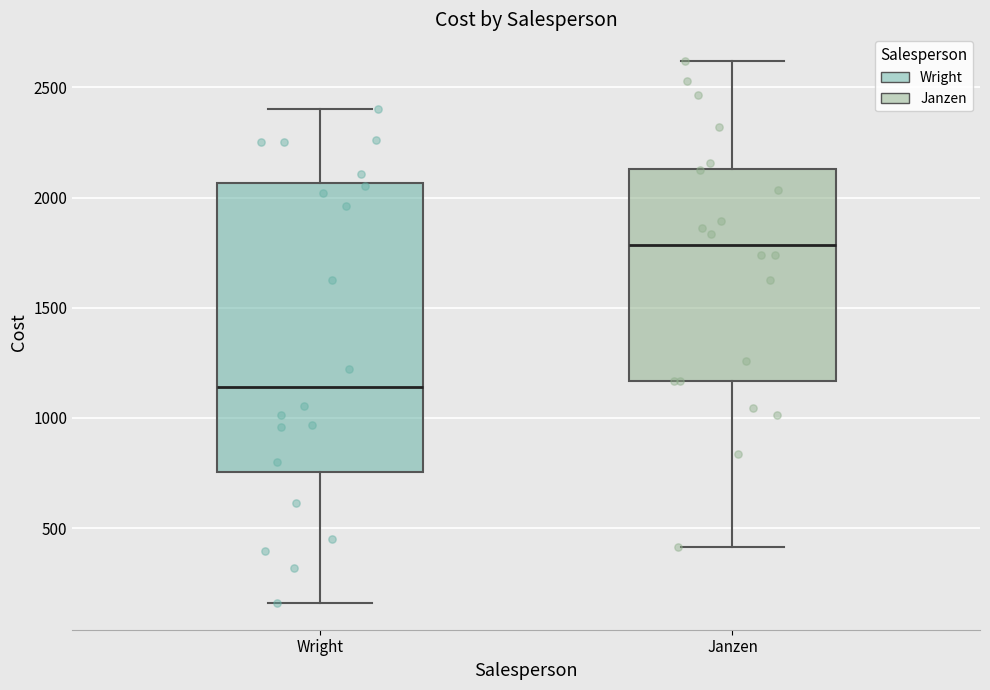

Reading left to right, transcribe this box plot: for each box, give where its median line is, the range the box spans, and where its two whiskers end, as read against the y-axis. The values are not printed on the chart, so give them approximately, as read against the axis.

Wright: median 1150, box 750 to 2050, whiskers 150 to 2400
Janzen: median 1800, box 1150 to 2150, whiskers 400 to 2600